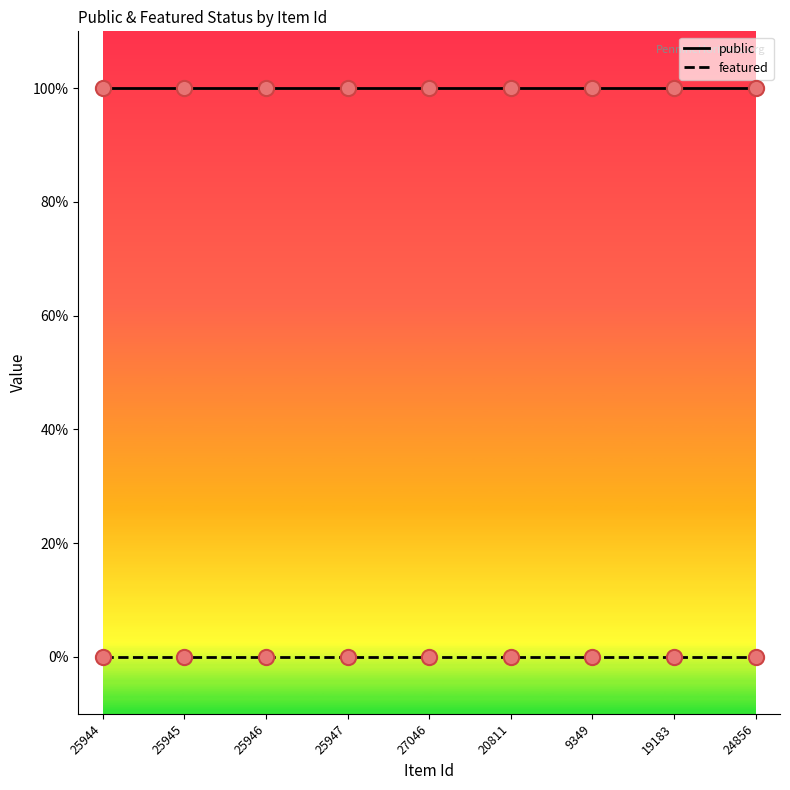

Is this an area chart (filled region under the line)?

No